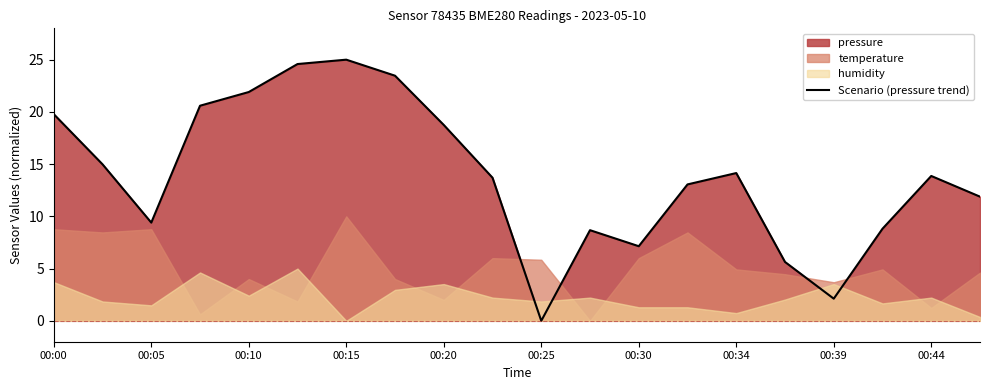

How many points are lower than both their immediate neighbors (excluding endpoints)?

4